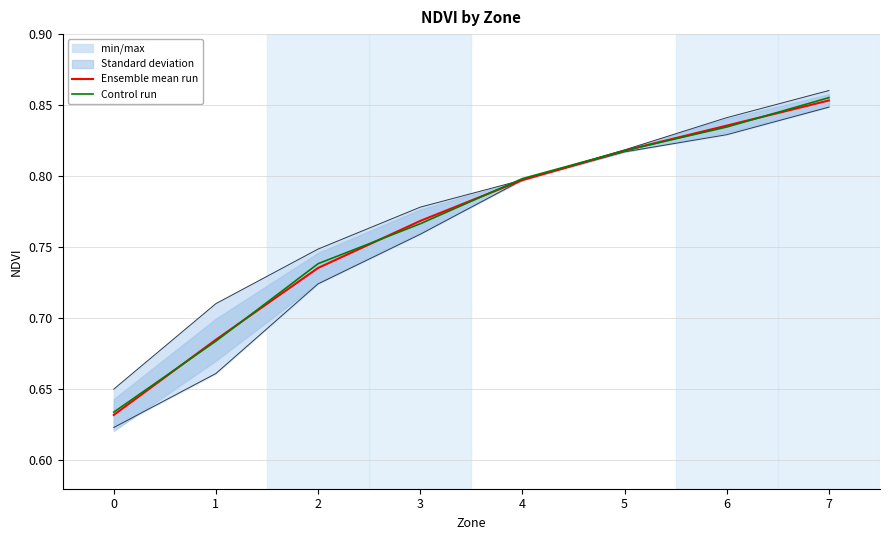

Rank the categories by Ensemble mean run value from highest to lowest.

7, 6, 5, 4, 3, 2, 1, 0